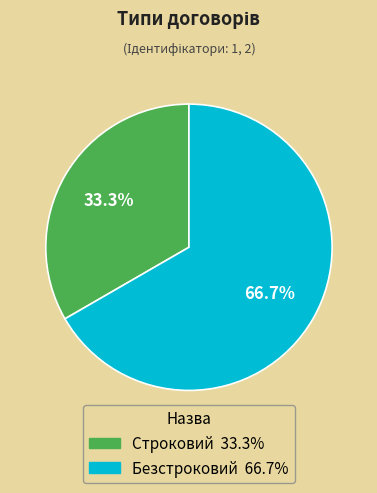

To the nearest percent, what is the combined percentage of Строковий and Безстроковий?

100%